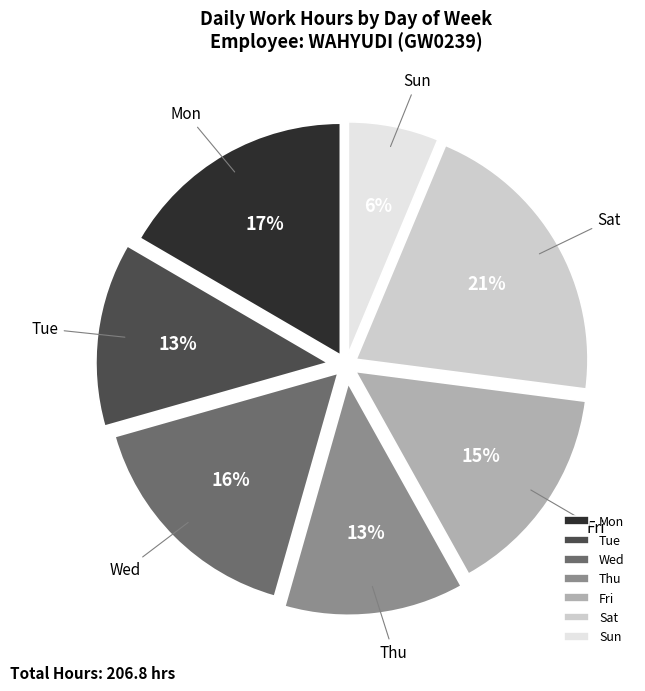

To the nearest percent, what is the difference between the Sat and Tue slice percentages?

8%